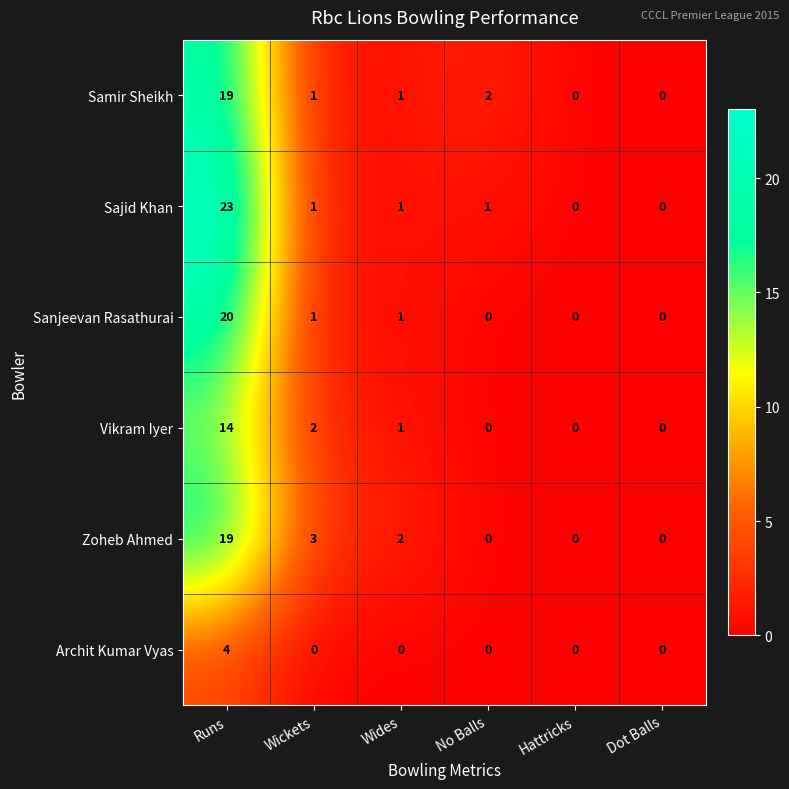

What is the highest value of the Sanjeevan Rasathurai series?

20